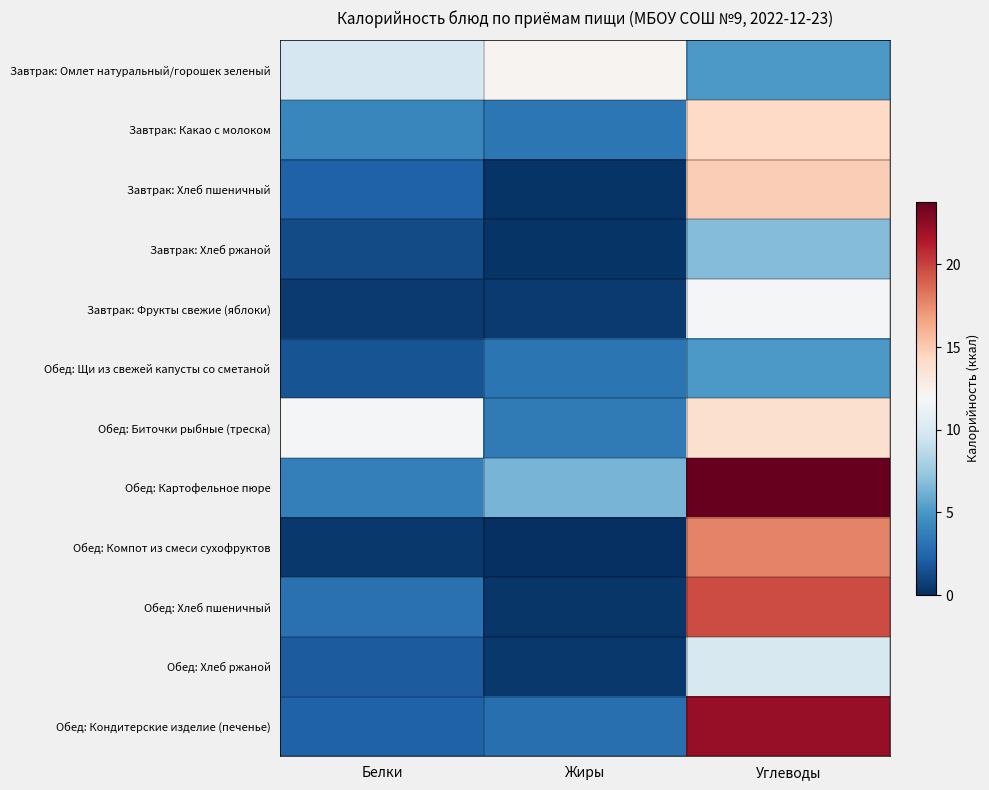

What is the maximum value shown in the chart?

23.8